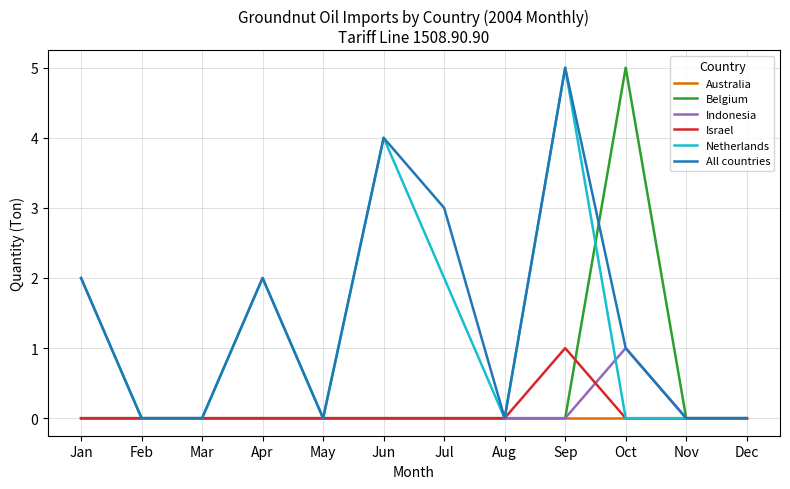

The All countries series shows 3 at Jul. True or false?

True